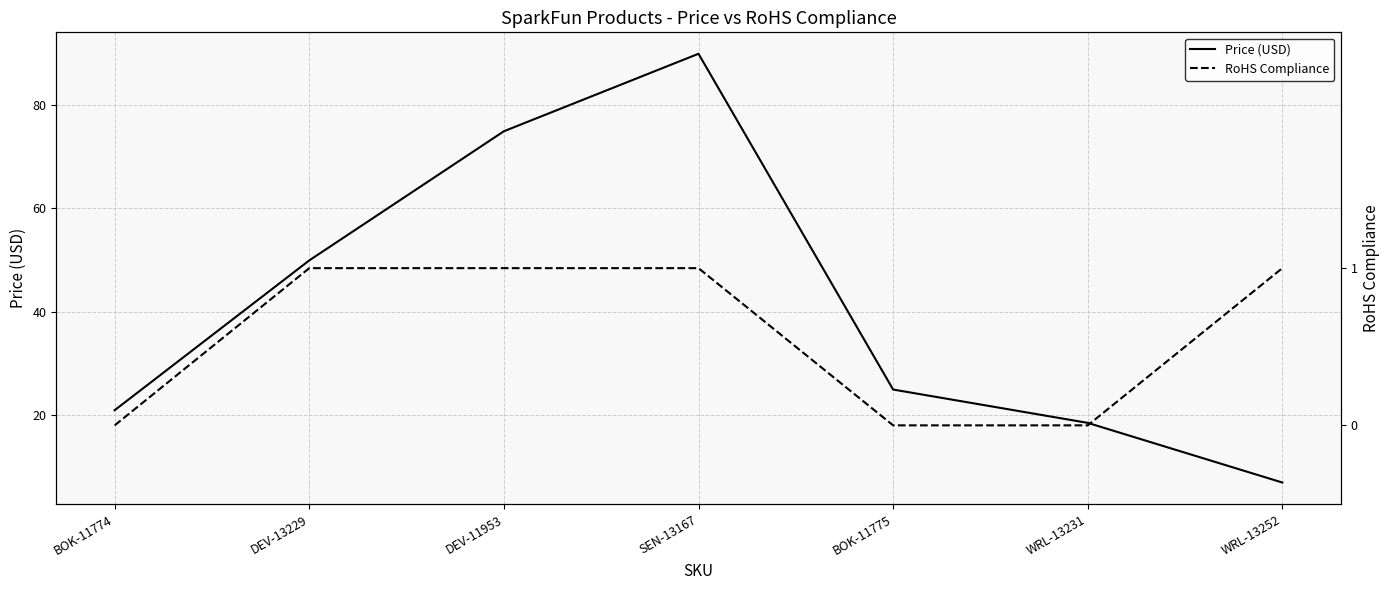

True or false: RoHS Compliance and Price (USD) cross at least once.

False